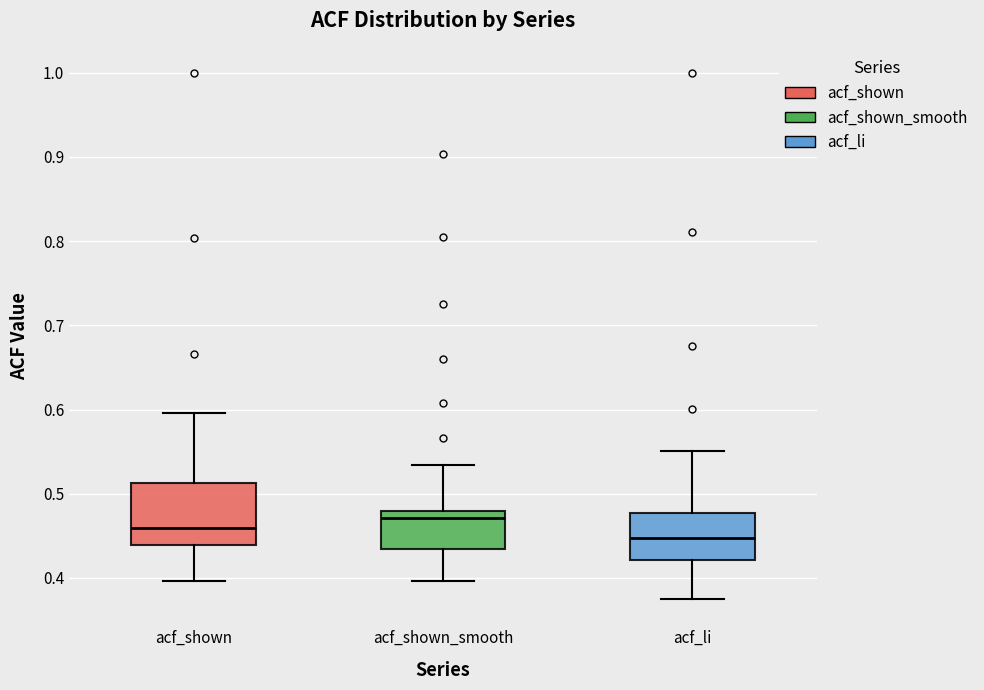

Which box's median line is the highest?

acf_shown_smooth